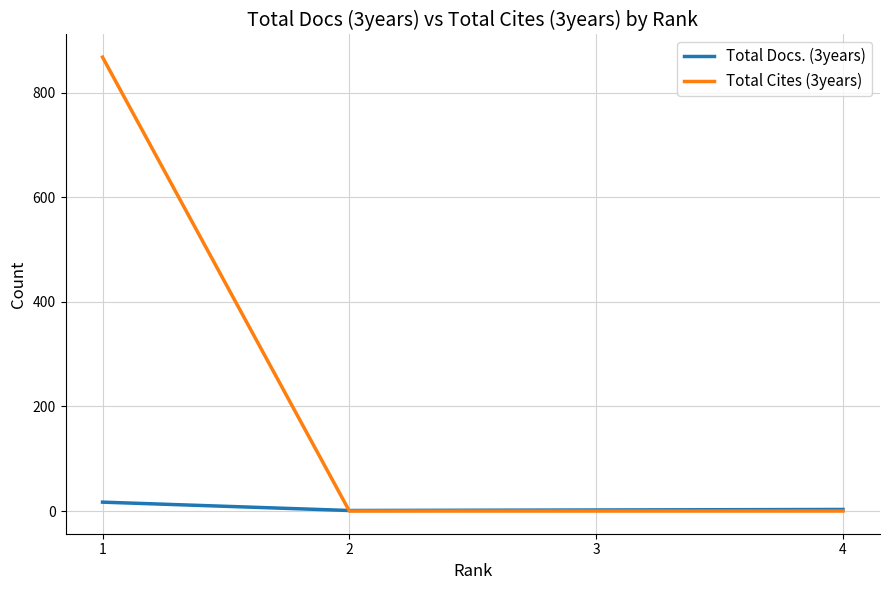

What is the maximum value for Total Cites (3years)?

868